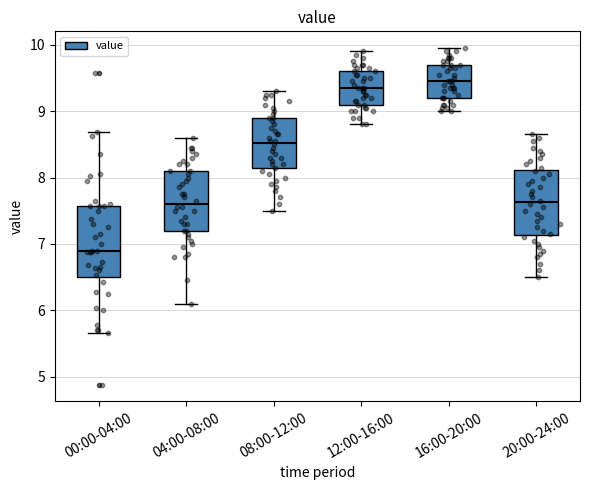

Where does the upper whisker of the box for 08:00-12:00 end on the y-axis? The values are not printed on the chart, so give them approximately, as read against the axis.

9.3